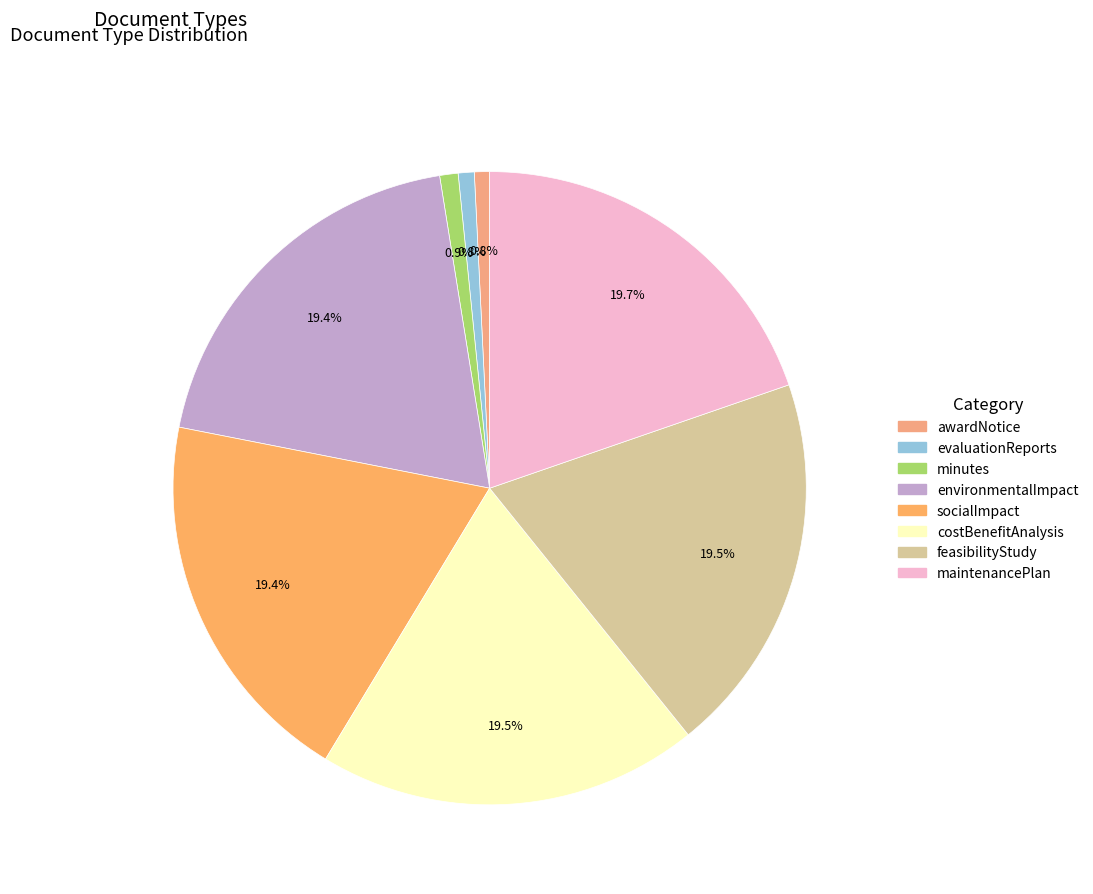

How many slices are in this pie chart?

8